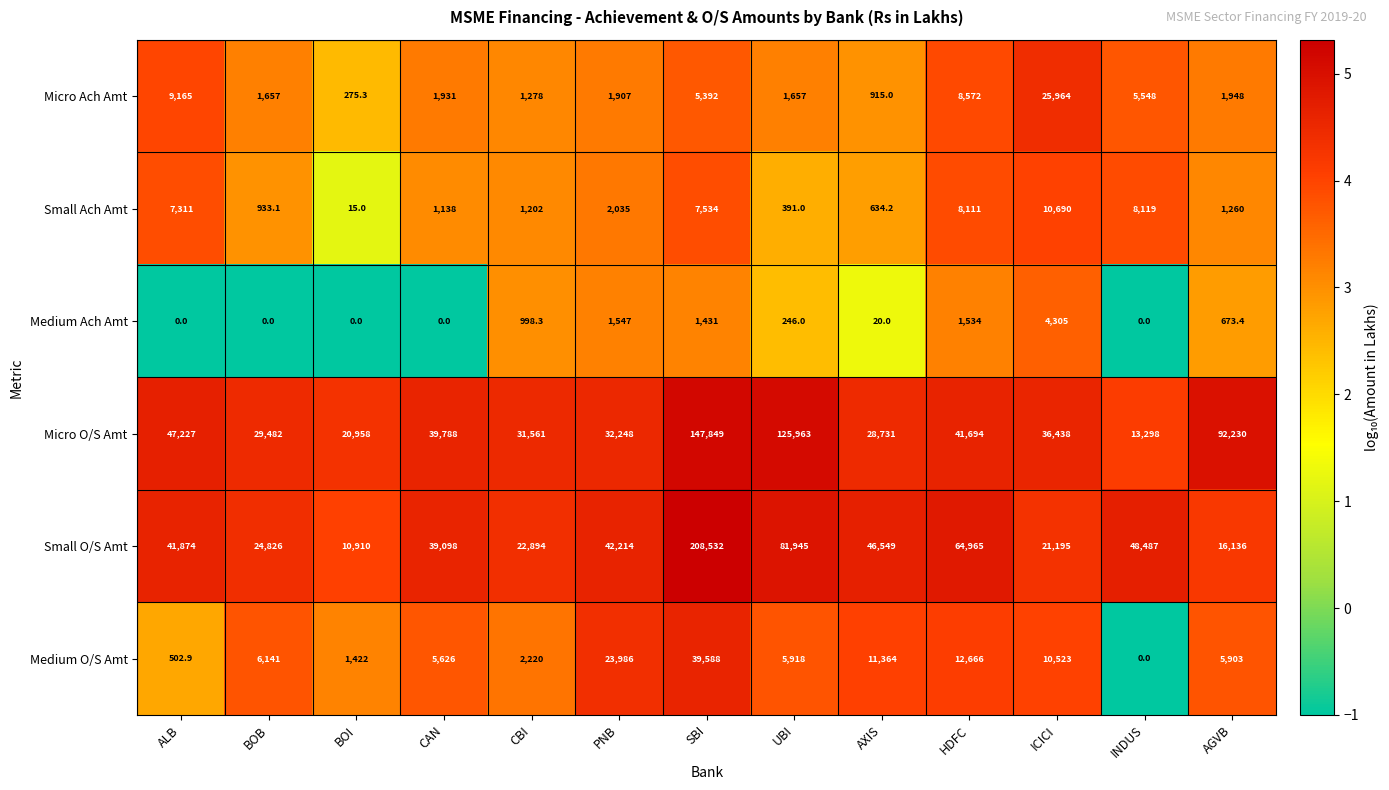

Which series has the largest range (max minus min)?

Small O/S Amt